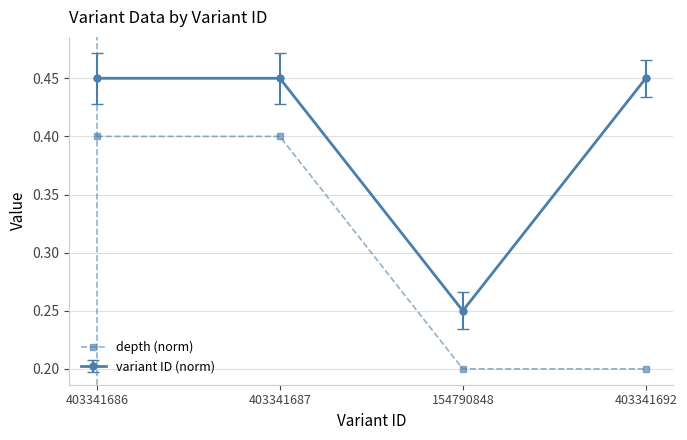

How many lines are shown in the chart?

2